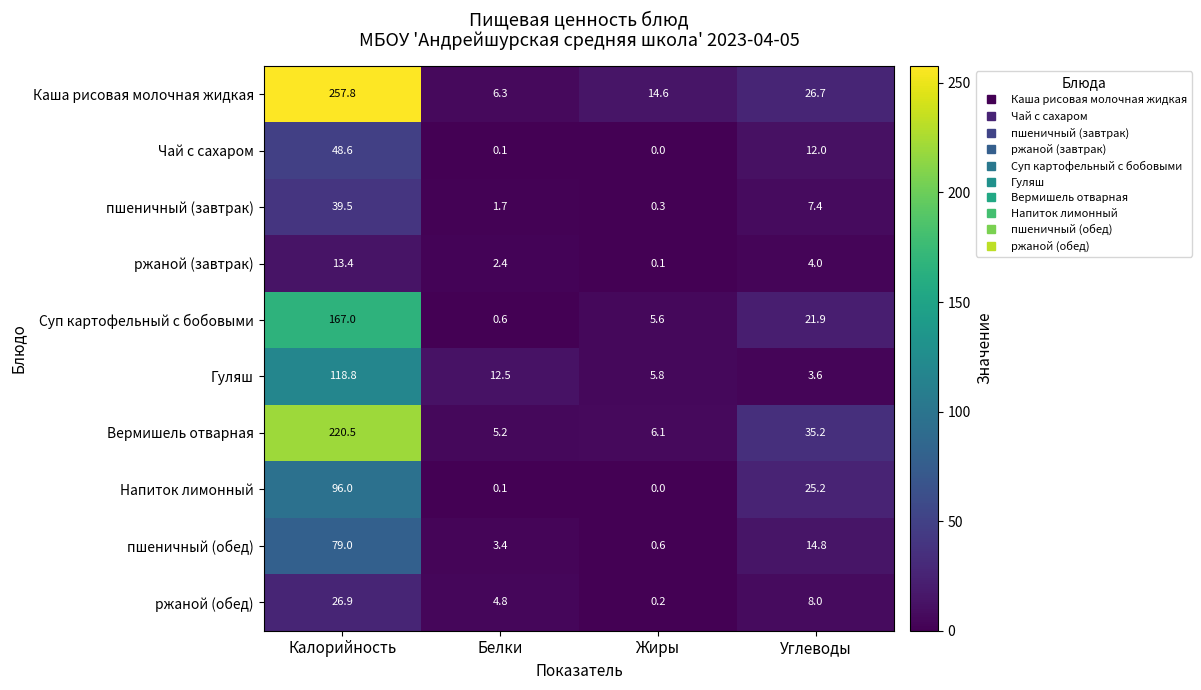

What is the sum of the Чай с сахаром values at Калорийность and Белки?

48.7